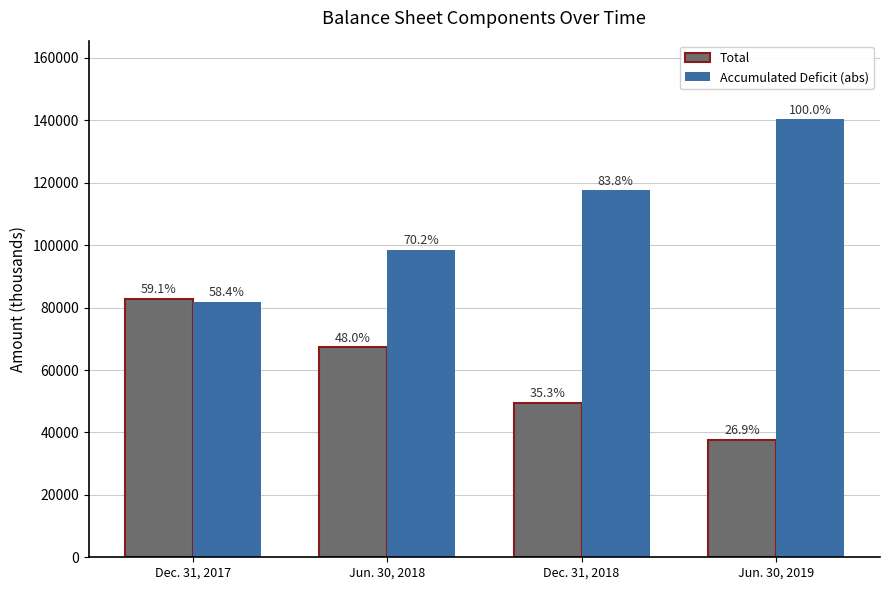

What is the smallest value displayed?

37673